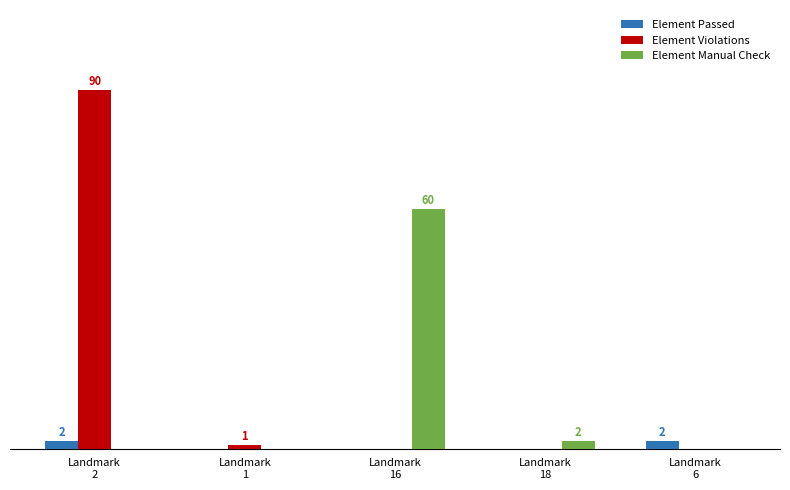

At how many categories does at least one series exceed 47?

2